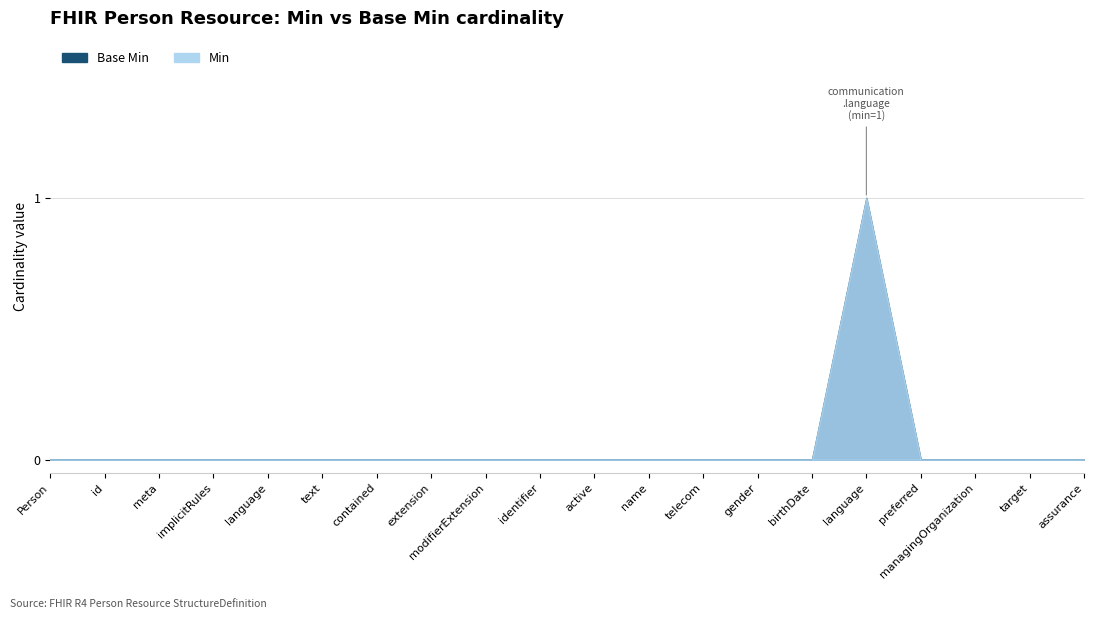

Rank the series at Person.name from lowest to highest value.

Min, Base Min